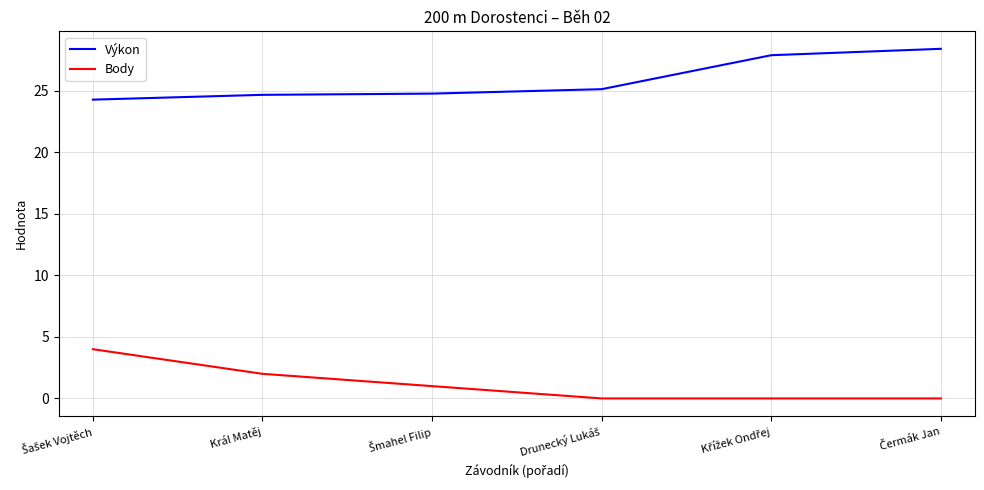

Which series has the largest total across all categories?

Výkon